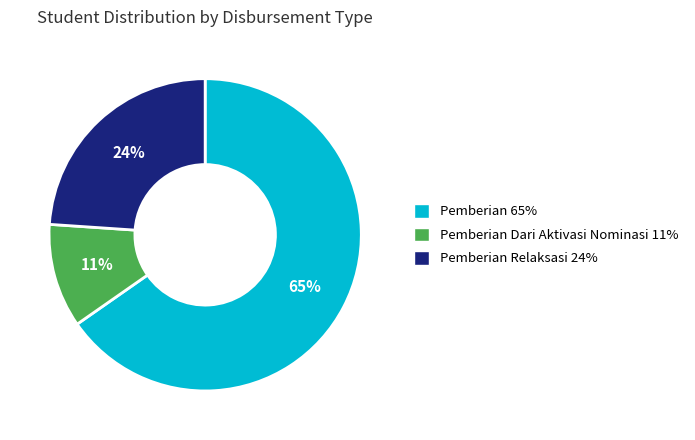

Is there any slice that represents more than half of the pie?

Yes